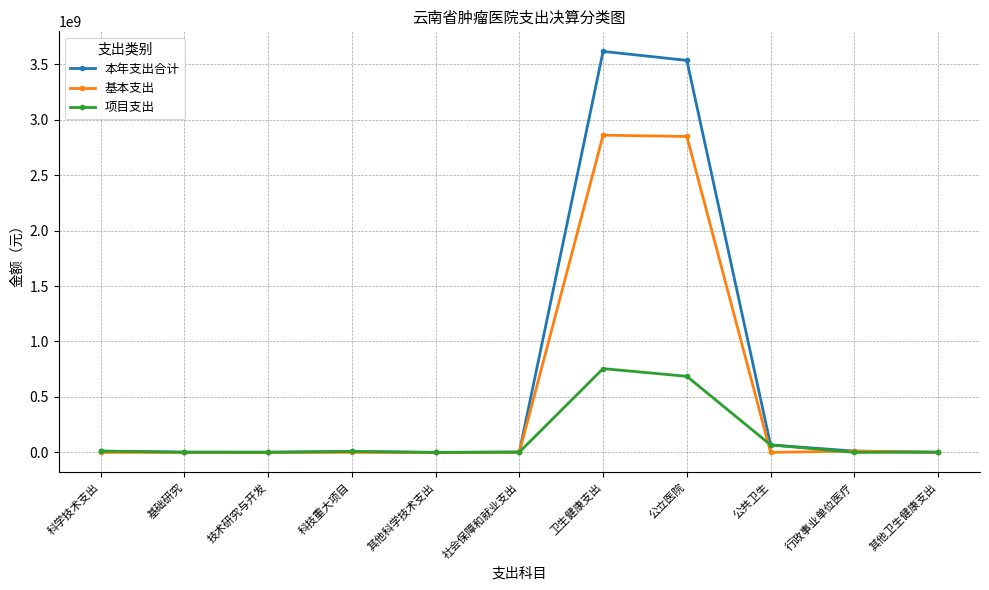

How many data points in 项目支出 are less than 2945781?

5